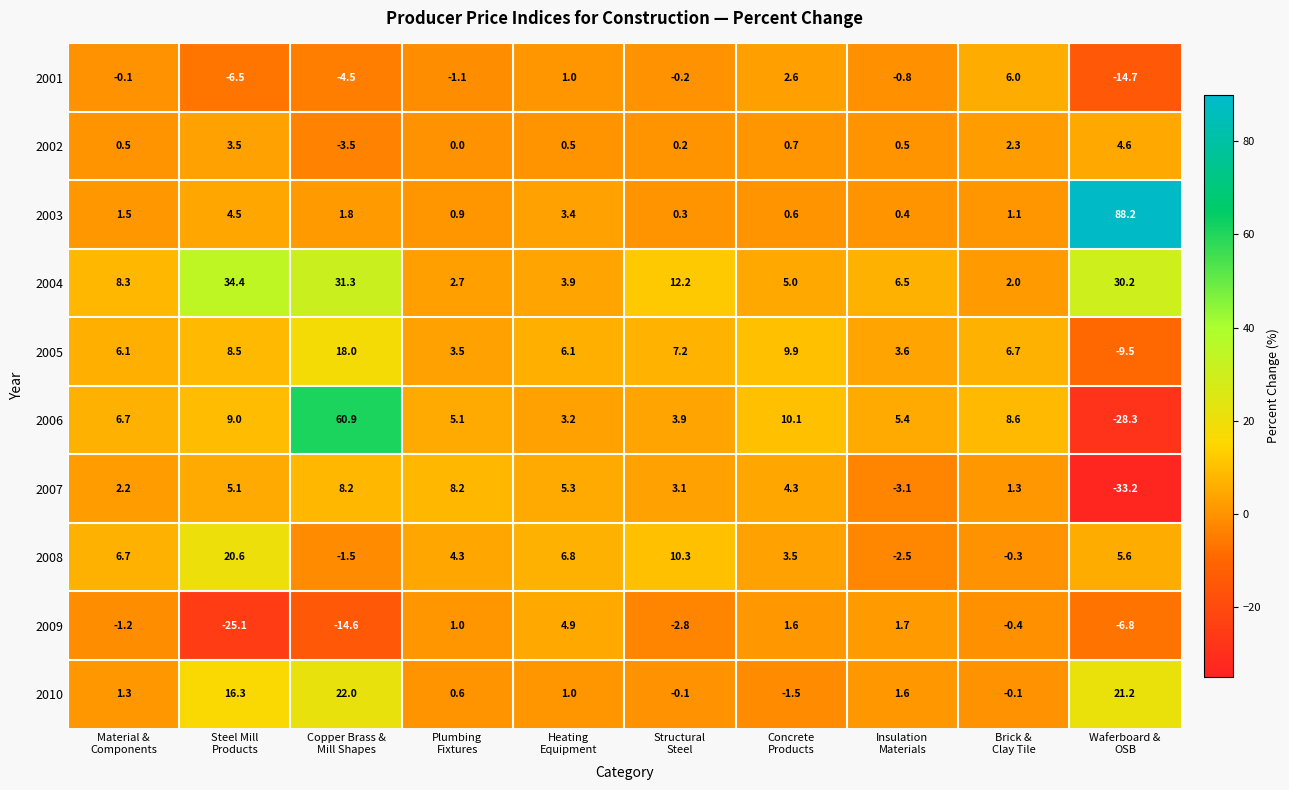

What is the spread (max minus min) of values at Brick &
Clay Tile?

9.0